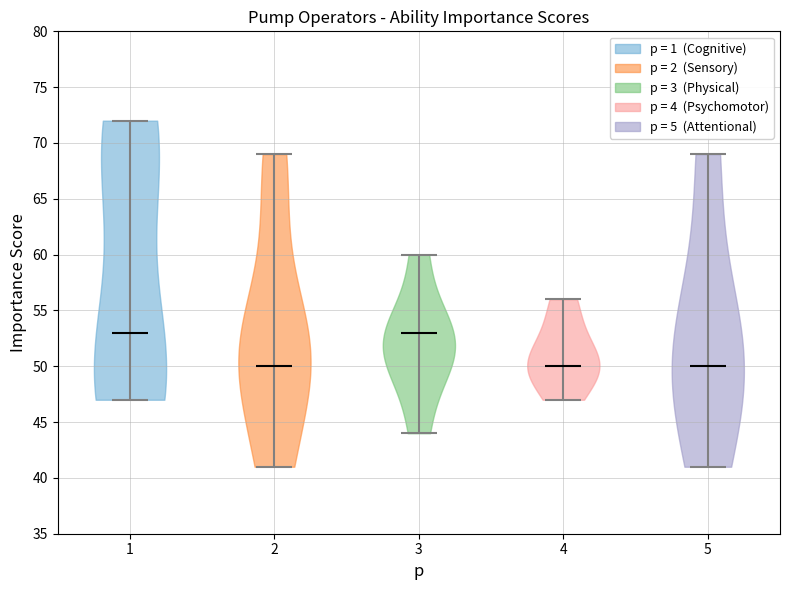

Reading left to right, read every violin against the y-axis: where its median line is, and the lowest and highest points it reaches. The values are not printed on the chart, so give them approximately, as read against the axis.

1: median line 53, lowest point 47, highest point 72
2: median line 50, lowest point 41, highest point 69
3: median line 53, lowest point 44, highest point 60
4: median line 50, lowest point 47, highest point 56
5: median line 50, lowest point 41, highest point 69